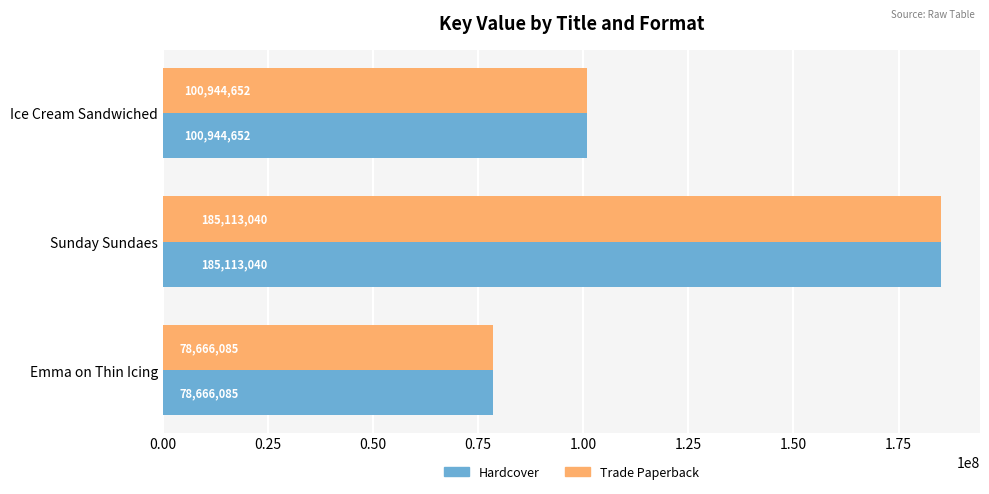

Which label corresponds to the largest value in the chart?

Sunday Sundaes